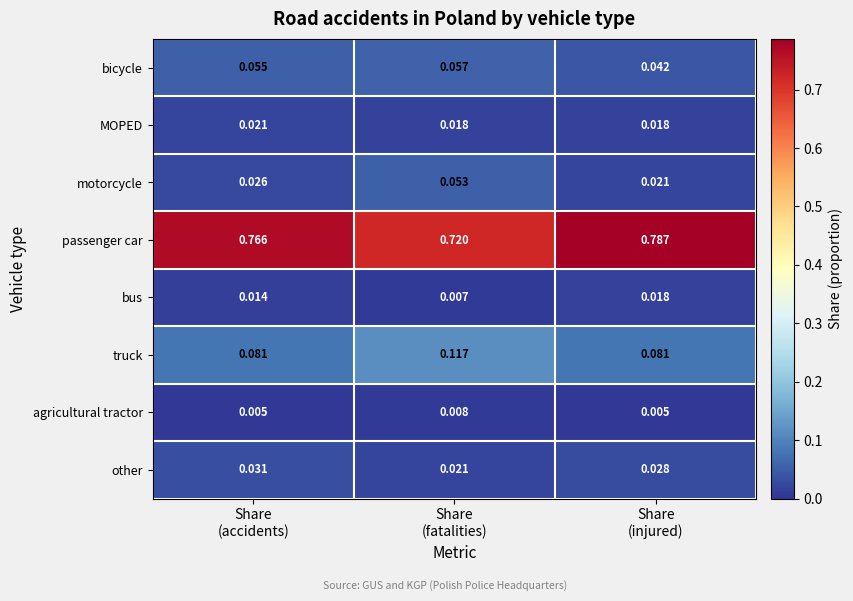

List the series in order of their peak value, lowest first.

agricultural tractor, bus, MOPED, other, motorcycle, bicycle, truck, passenger car